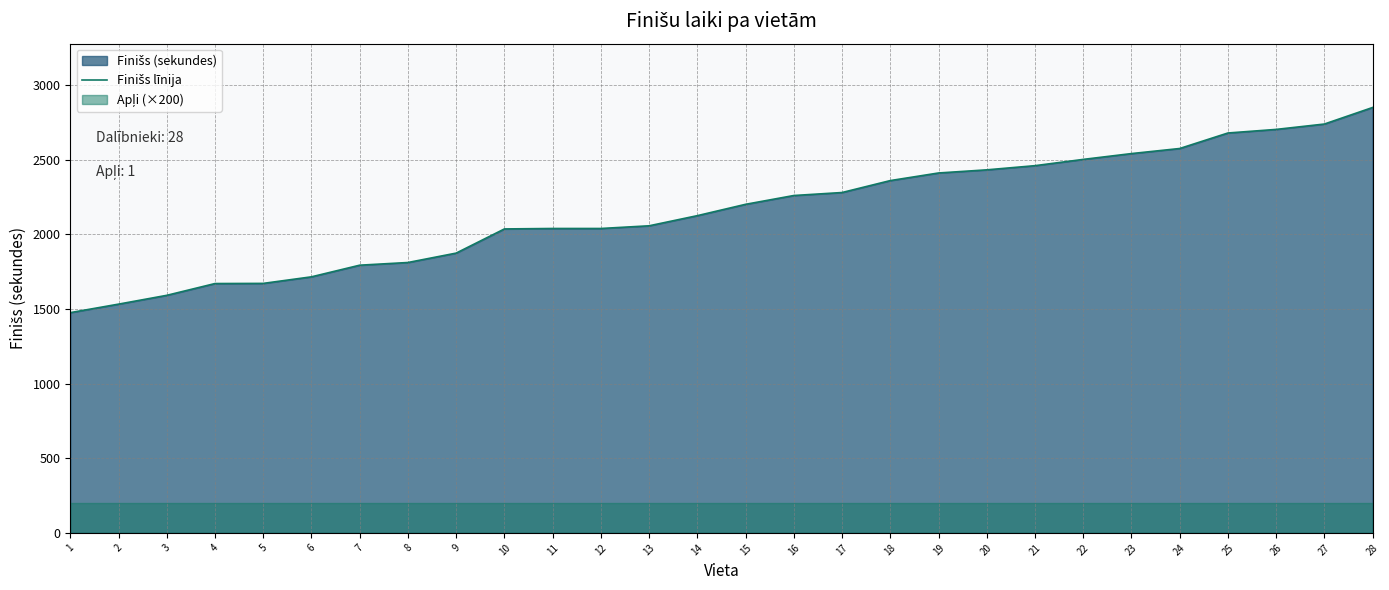

List the labels in order of value, smallest first.

1, 2, 3, 4, 5, 6, 7, 8, 9, 10, 11, 12, 13, 14, 15, 16, 17, 18, 19, 20, 21, 22, 23, 24, 25, 26, 27, 28